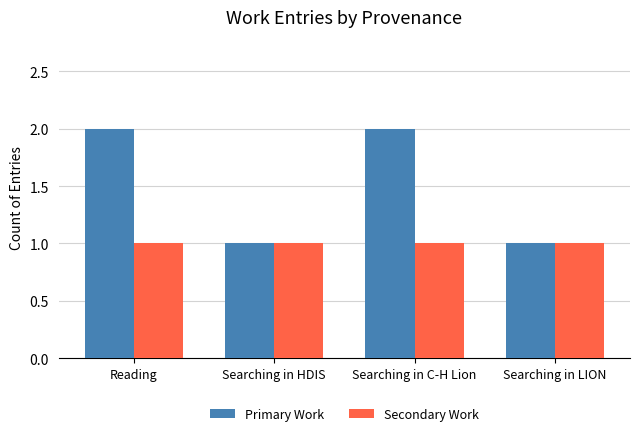

Reading left to right, transcribe all the data shown in this chart.

Primary Work: 2	1	2	1
Secondary Work: 1	1	1	1